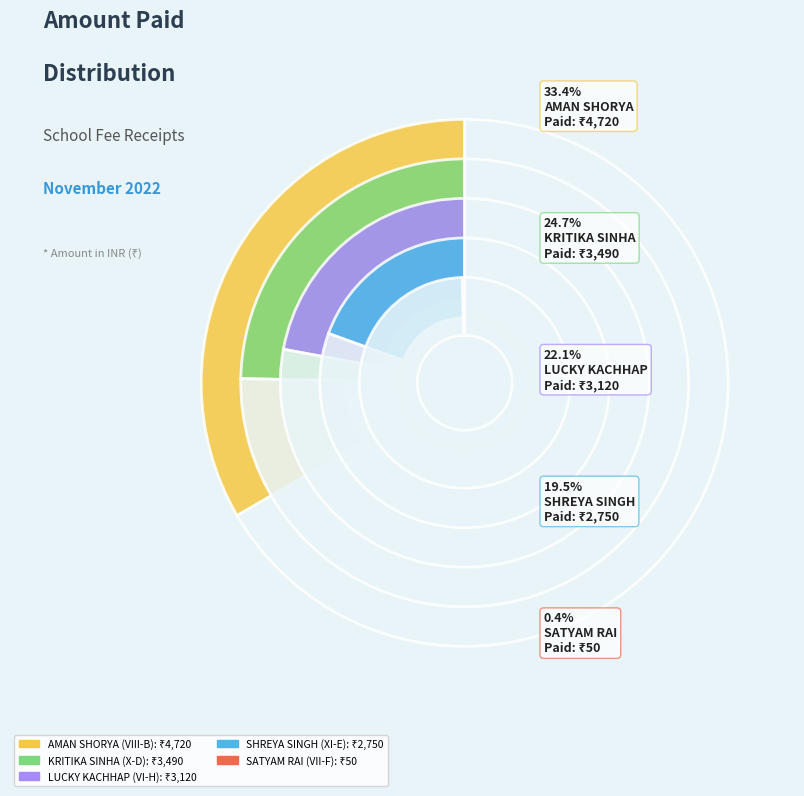

To the nearest percent, what is the combined percentage of LUCKY KACHHAP (VI-H) and SHREYA SINGH (XI-E)?

42%